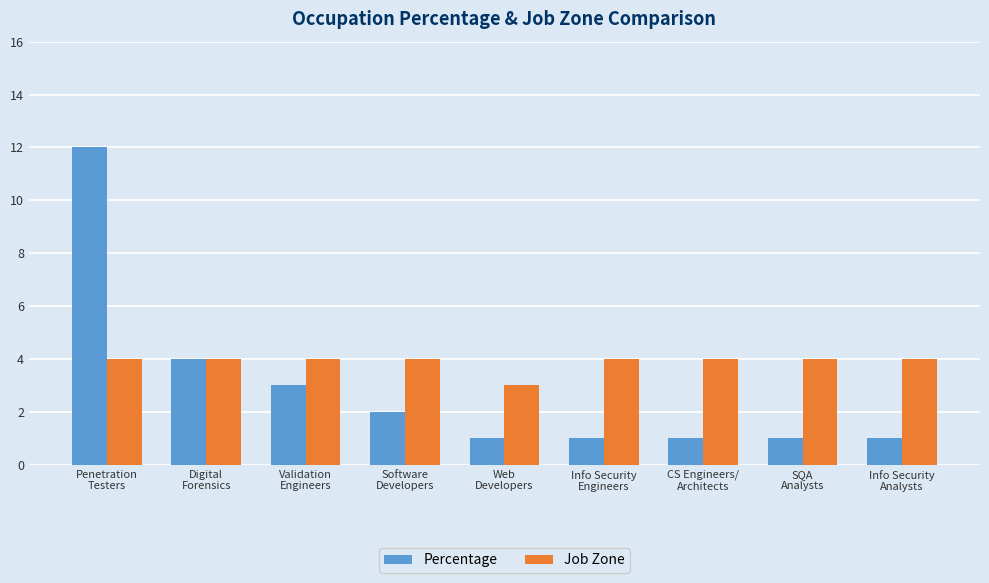

Rank the series by their average value, from highest to lowest.

Job Zone, Percentage